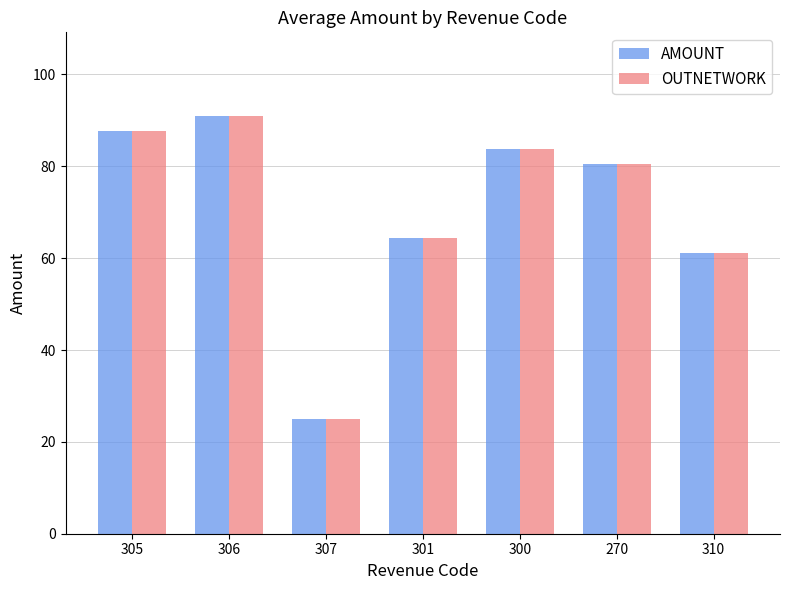

The value of OUTNETWORK at 270 is 36.7. True or false?

False